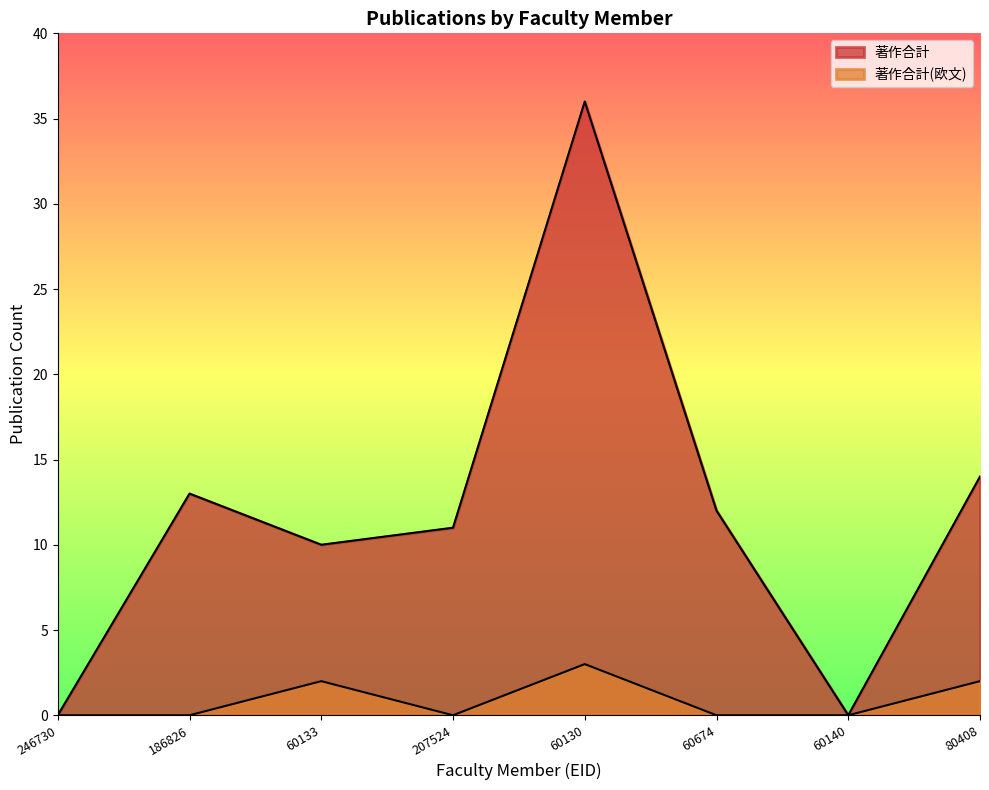

Is the value of 著作合計 at 60130 greater than the value of 著作合計(欧文) at 60133?

Yes